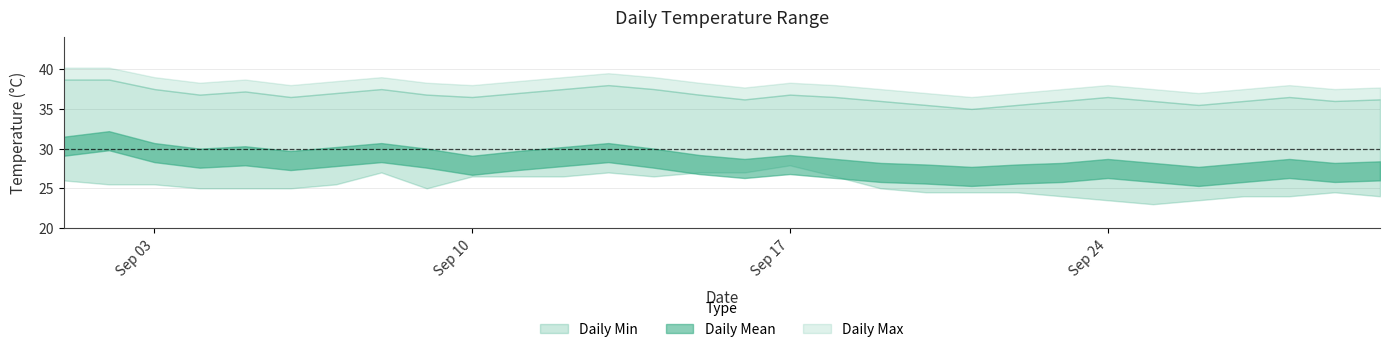

How many lines are shown in the chart?

3